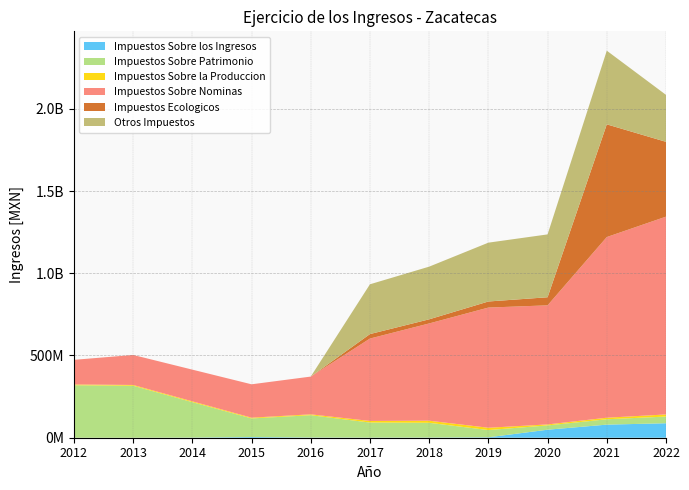

Reading right to left, list all the values displayed in this chart.

Impuestos Sobre los Ingresos: 2022=88000921.0	2021=79610318.0	2020=48672937.0	2019=2571638.5	2018=1088746.0	2017=766715.0	2016=1319482.0	2015=4345073.0	2014=887447.0	2013=56401.0	2012=0.0
Impuestos Sobre Patrimonio: 2022=40637191.0	2021=32626457.0	2020=26123026.0	2019=44020847.0	2018=89588221.0	2017=91487684.0	2016=135448946.0	2015=112950220.0	2014=215274939.0	2013=315982319.0	2012=319066503.0
Impuestos Sobre la Produccion: 2022=12835532.0	2021=9449054.0	2020=6042581.0	2019=14010178.7	2018=12753328.3	2017=9695773.9	2016=5419387.0	2015=4665237.0	2014=5127916.0	2013=4755961.0	2012=4744493.0
Impuestos Sobre Nominas: 2022=1202680001.0	2021=1098405329.0	2020=724072299.7	2019=730720487.0	2018=591381405.7	2017=501026486.9	2016=229554348.0	2015=202839640.0	2014=192711537.0	2013=182415241.0	2012=149765139.0
Impuestos Ecologicos: 2022=454867551.7	2021=685249735.2	2020=49120682.2	2019=36961531.0	2018=25095681.2	2017=27217376.0	2016=0.0	2015=0.0	2014=0.0	2013=0.0	2012=0.0
Otros Impuestos: 2022=285528129.1	2021=447820515.3	2020=382191348.9	2019=357708624.6	2018=320230518.9	2017=302715919.4	2016=0.0	2015=0.0	2014=0.0	2013=0.0	2012=0.0